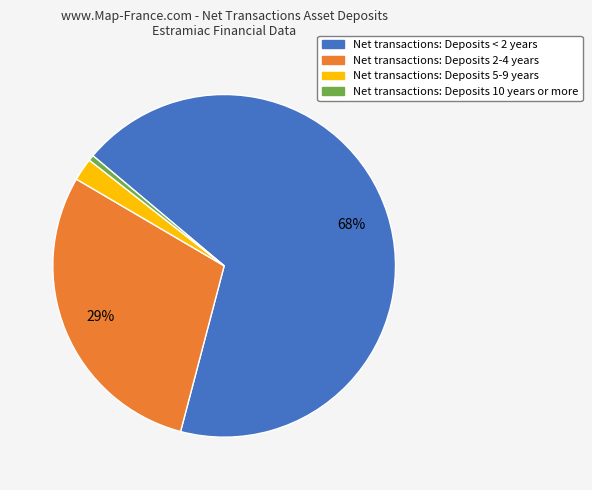

How many segments does this pie chart have?

4